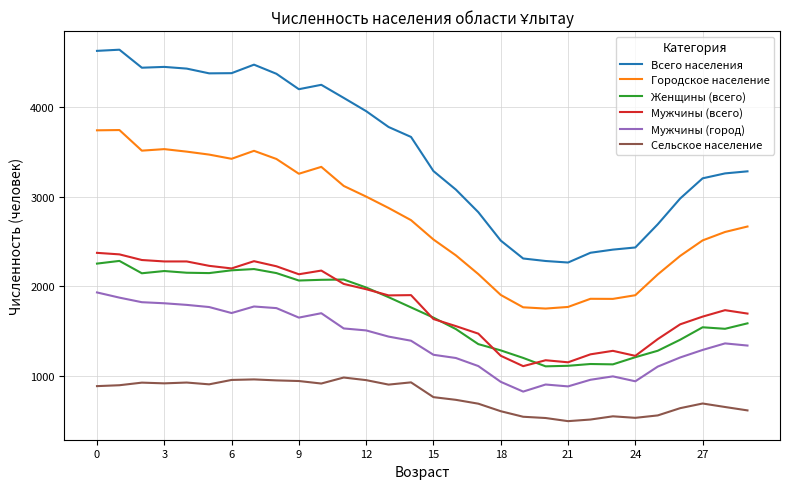

Which series has the widest spread of values?

Всего населения